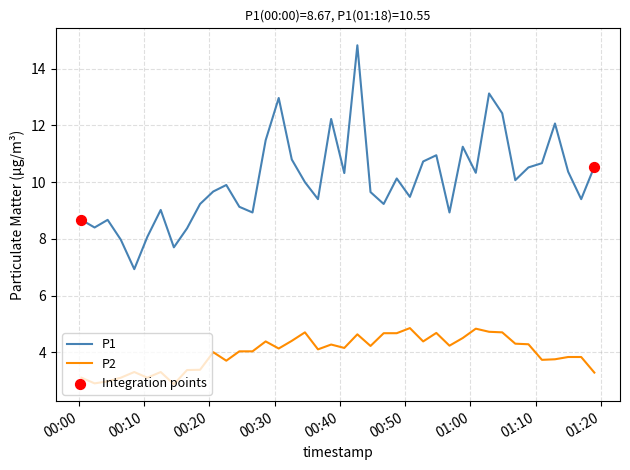

At how many categories does at least one series exceed 4?

40